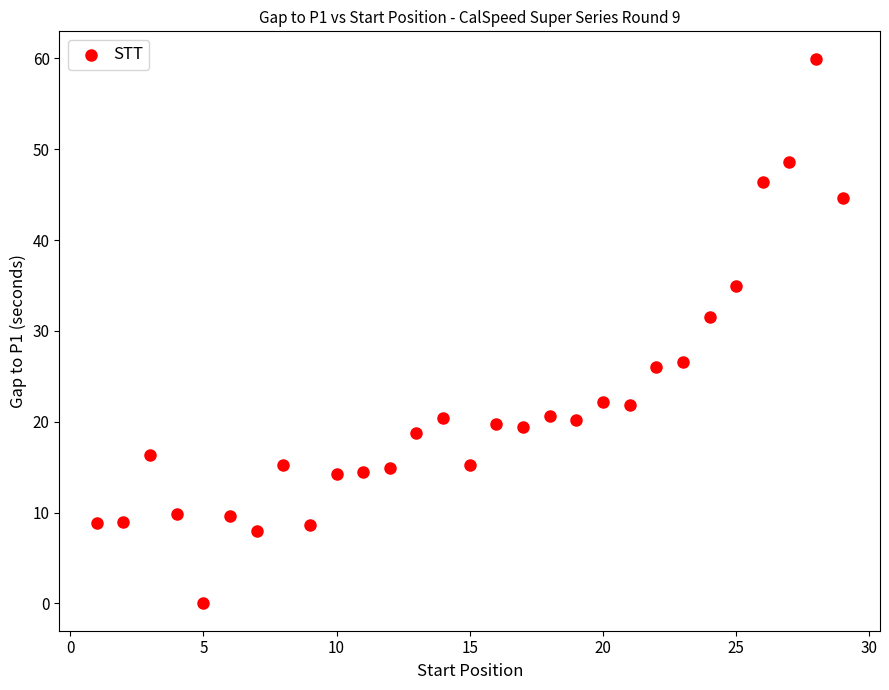

What is the range of Y values (max minus min)?

60.0